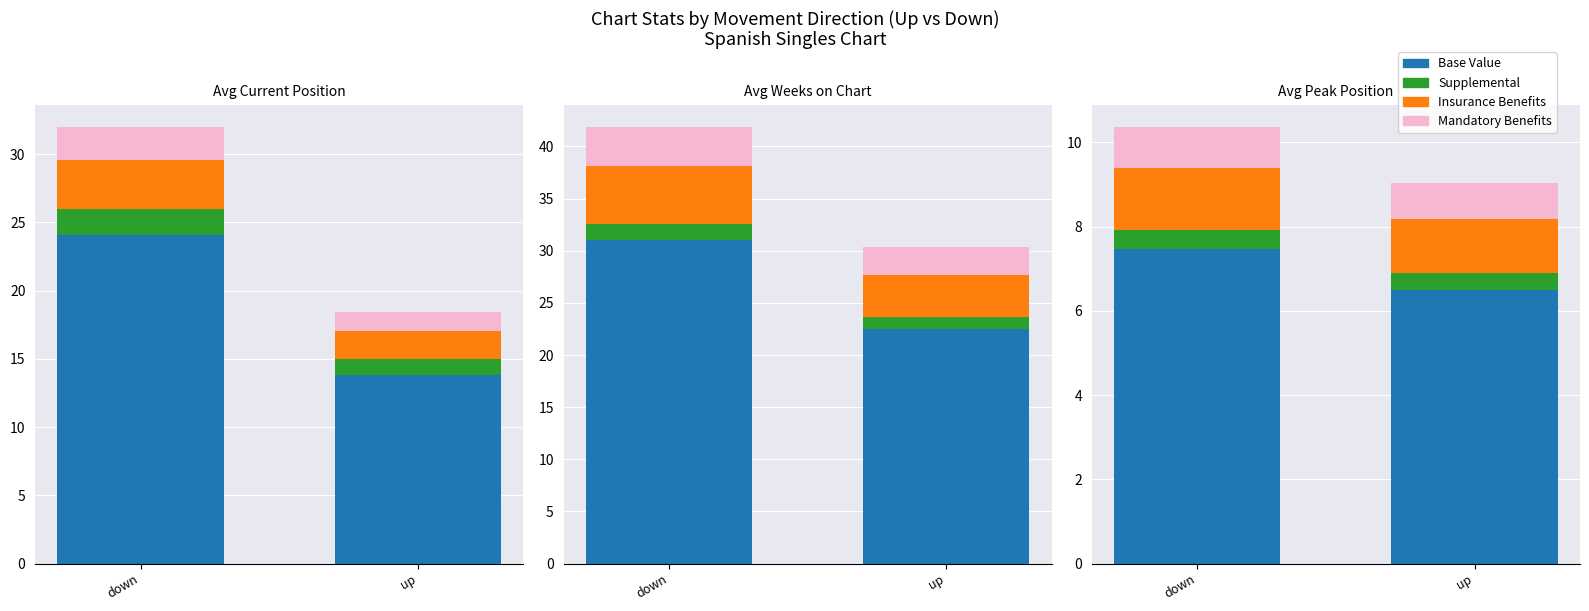

What are all the series names shown in the legend?

Base Value, Supplemental, Insurance Benefits, Mandatory Benefits